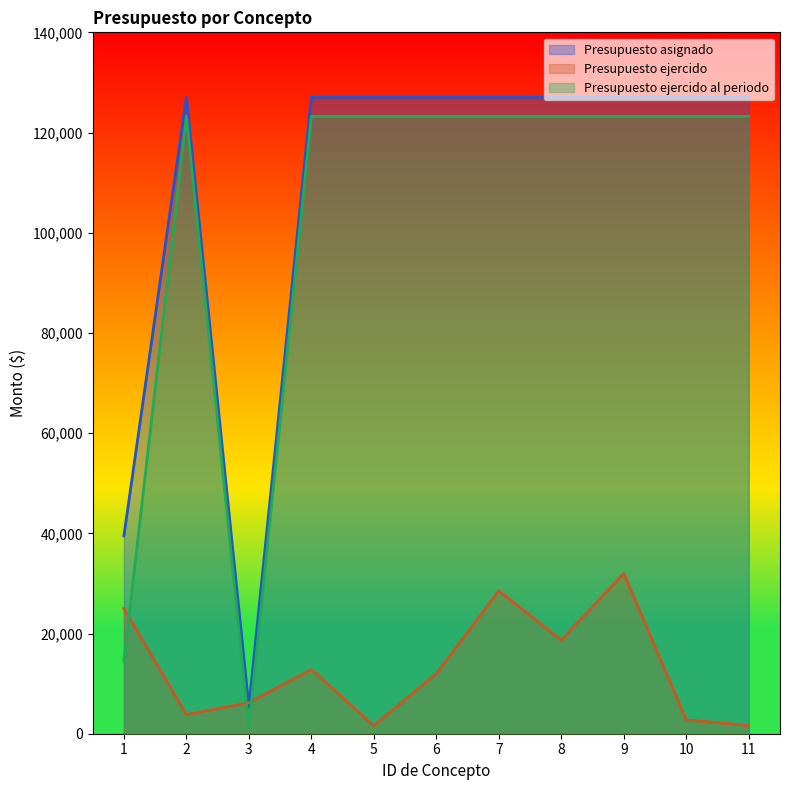

At which label does Presupuesto ejercido al periodo reach its minimum?

3